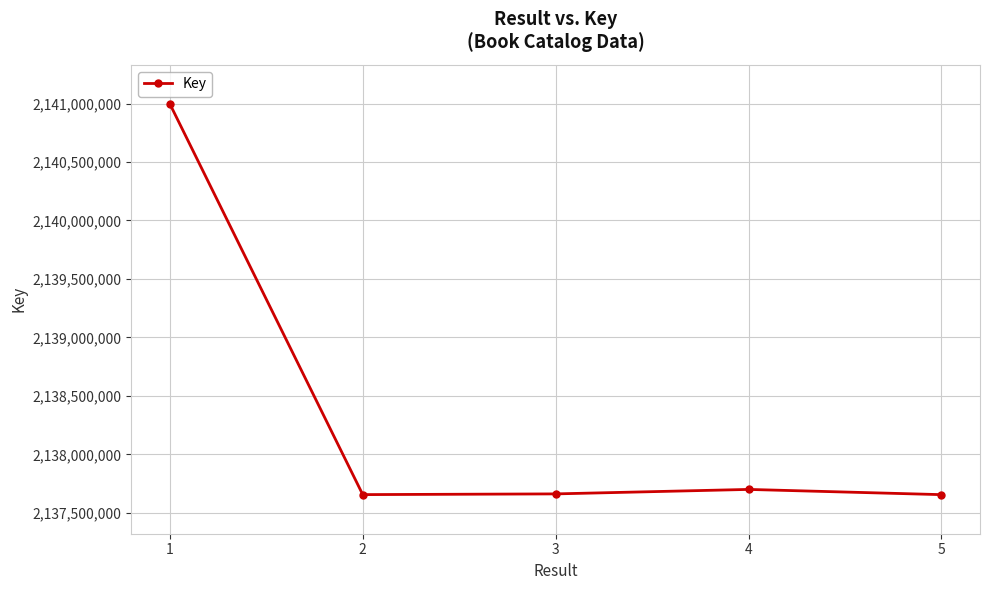

Which label corresponds to the largest value in the chart?

1